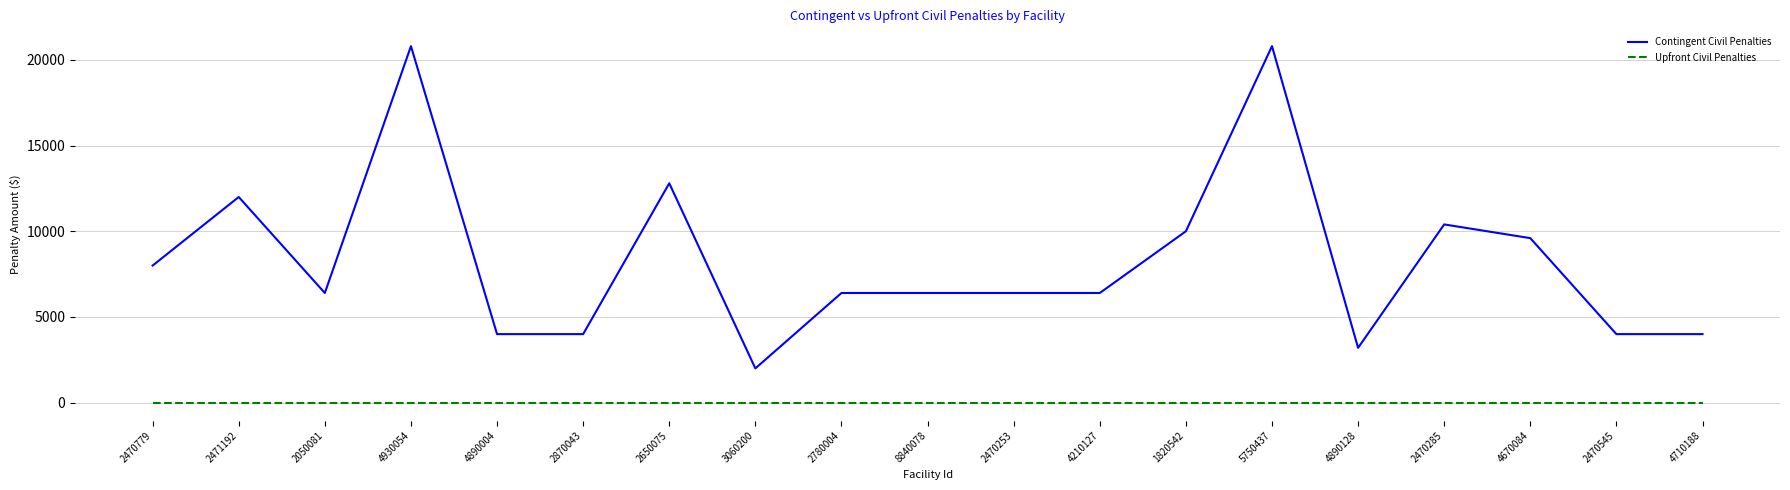

Which series changed the most between 2470253 and 2470545?

Contingent Civil Penalties